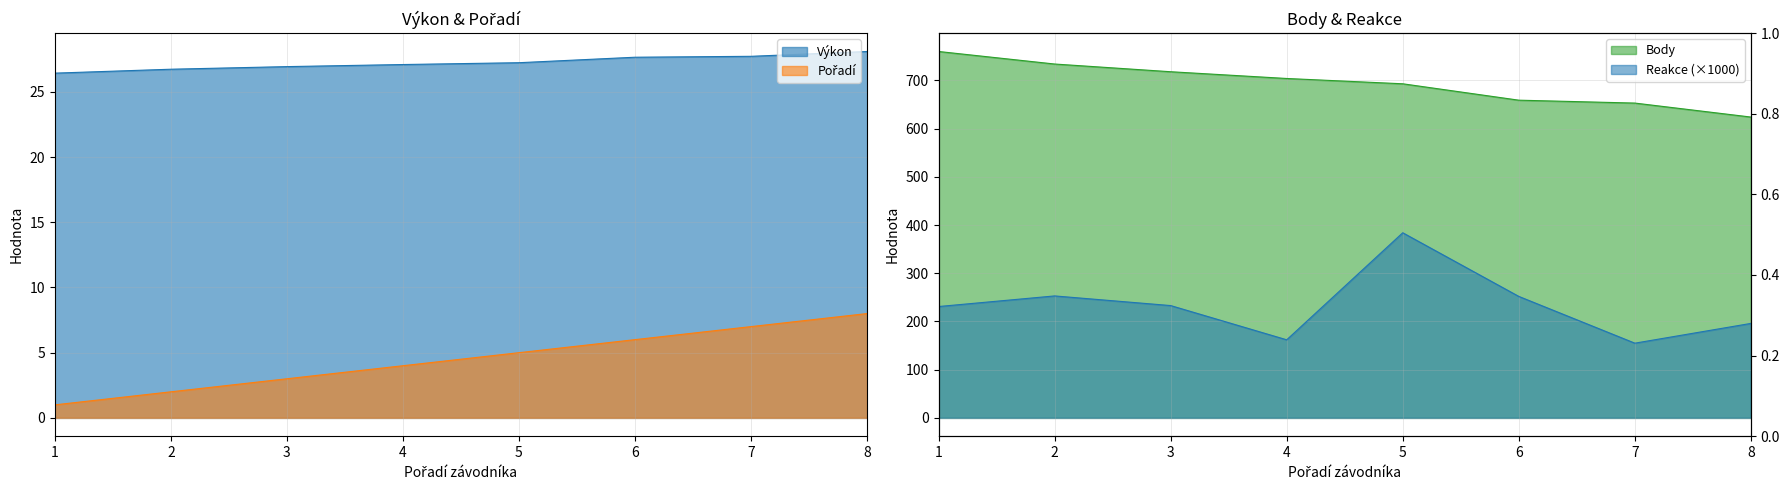

At which label is Body closest to 692?

5